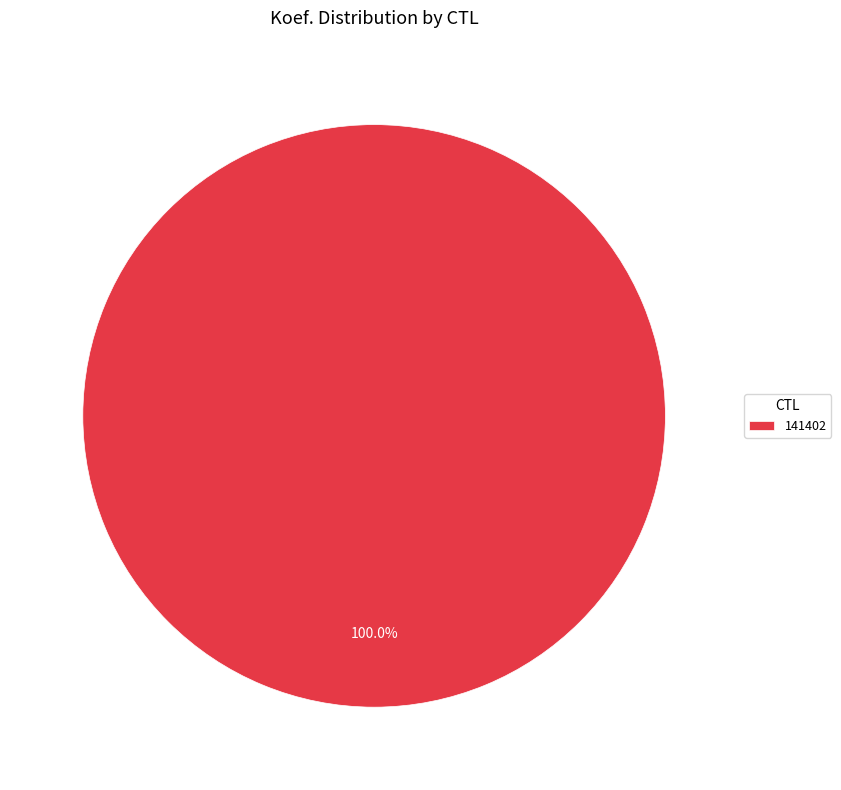

Is 141402 the majority of the pie?

Yes